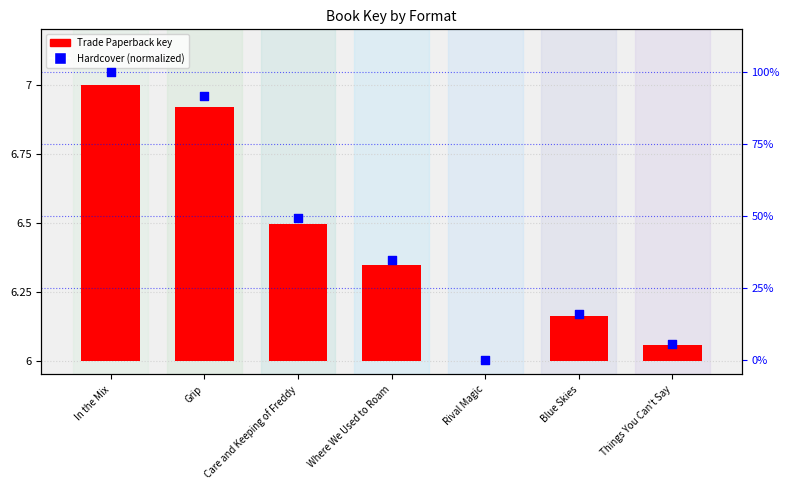

What is the total value across all series at Things You Can't Say?

5.7